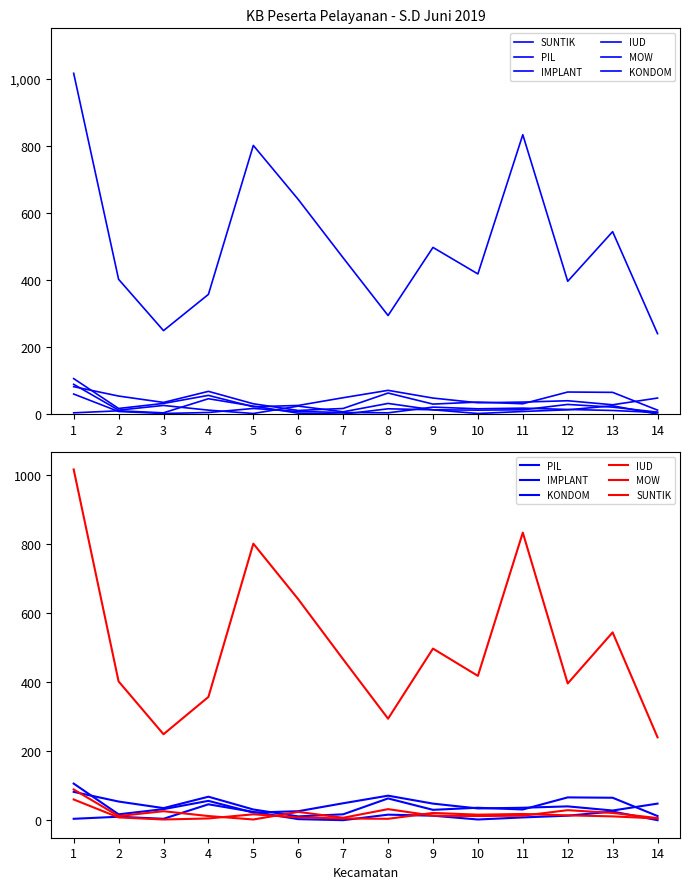

Reading left to right, list all the values displayed in this chart.

SUNTIK: 1016	402	249	357	801	640	466	294	497	418	833	396	544	240
PIL: 82	54	35	68	31	11	17	63	30	36	31	66	65	12
IMPLANT: 106	17	32	56	22	26	49	71	48	34	36	40	28	48
IUD: 60	8	2	5	17	8	5	4	21	16	18	14	11	5
MOW: 89	12	26	12	2	24	7	32	13	12	13	29	21	6
KONDOM: 4	10	4	46	24	3	0	16	13	2	8	13	25	0